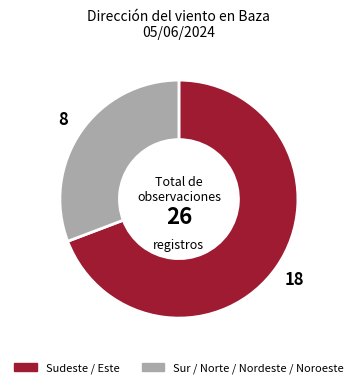

Which has a higher value, Sudeste / Este or Sur / Norte / Nordeste / Noroeste?

Sudeste / Este